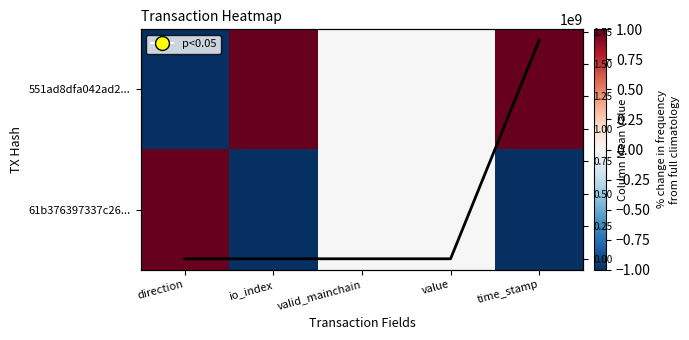

At which label is Column Mean closest to 841378453?

io_index